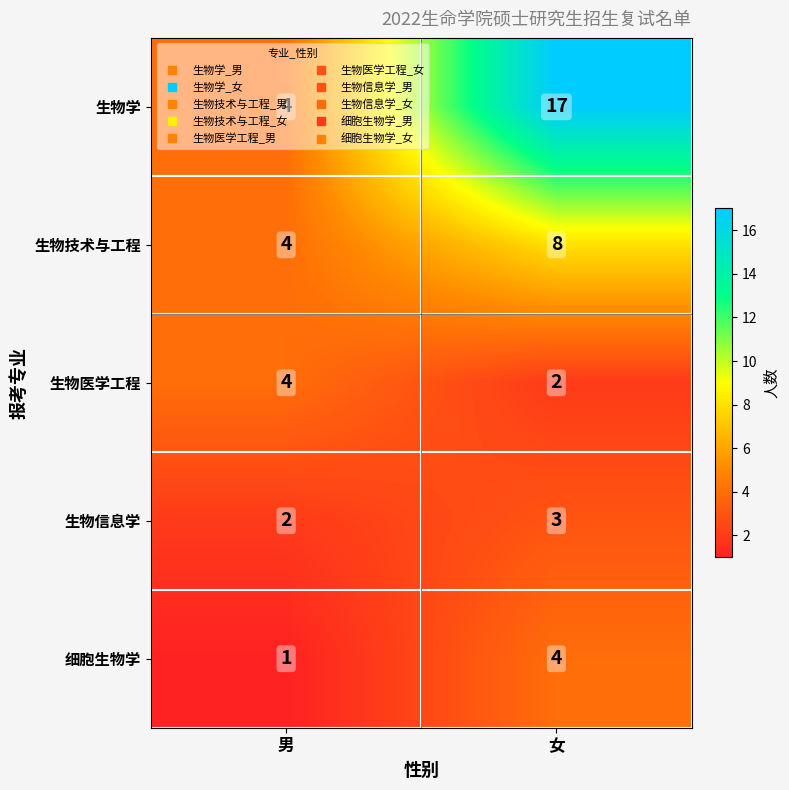

How many distinct data groups are displayed?

5